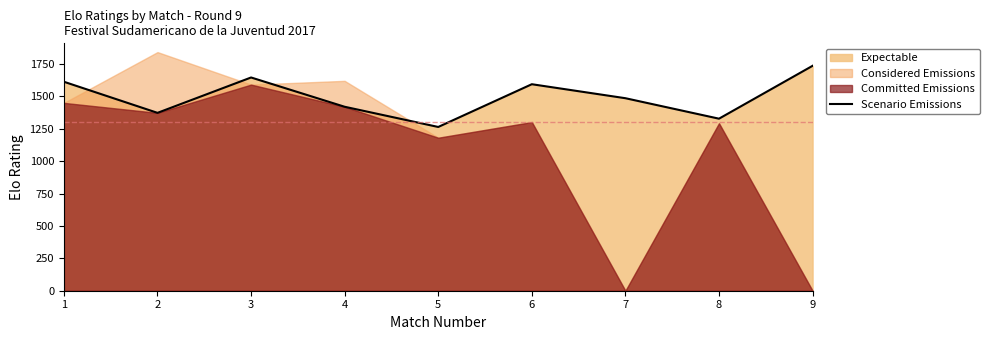

What is the difference between the second highest and second lowest values?

318